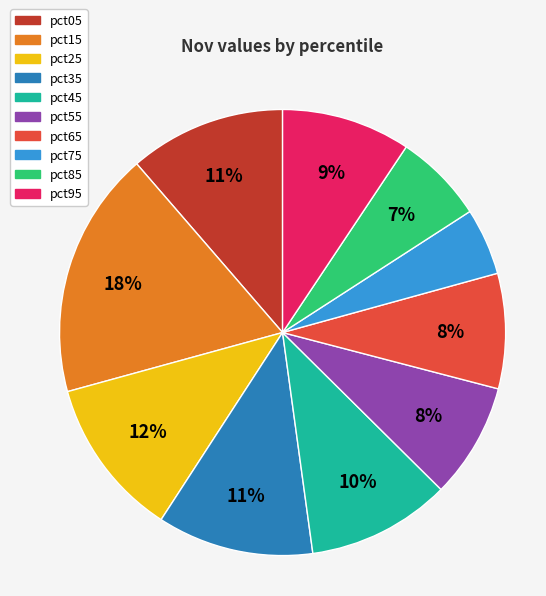

To the nearest percent, what is the difference between the largest and smallest slice percentages?

13%